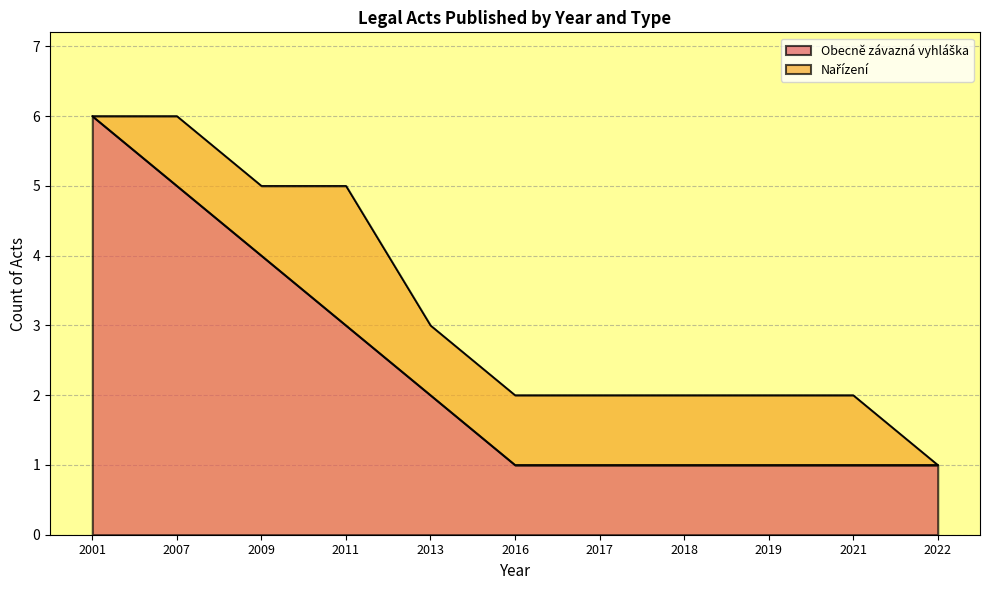

How many data points does each series have?

11